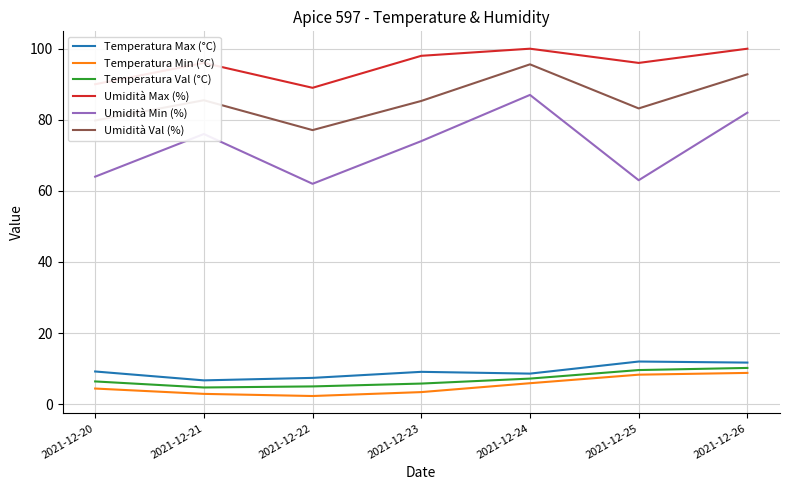

At how many categories does at least one series exceed 6?

7